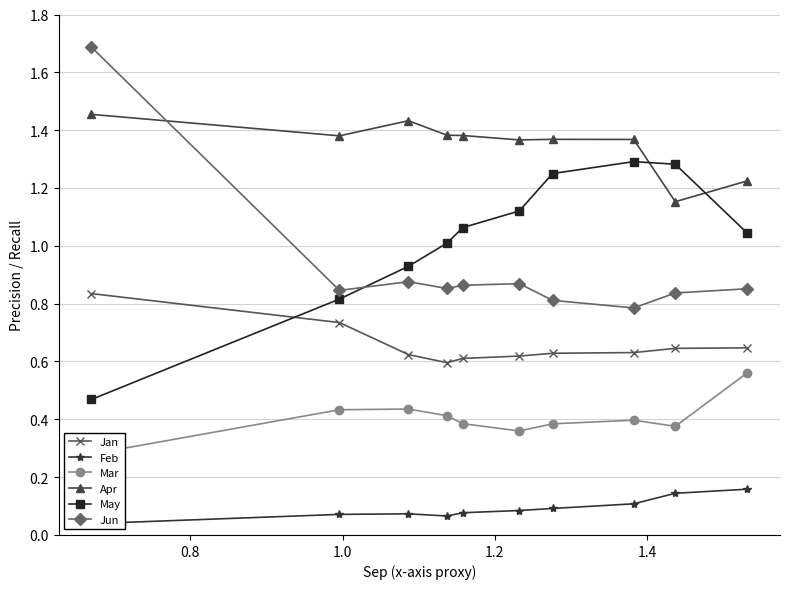

After their last crossing, which series has the higher values: Jun or May?

May